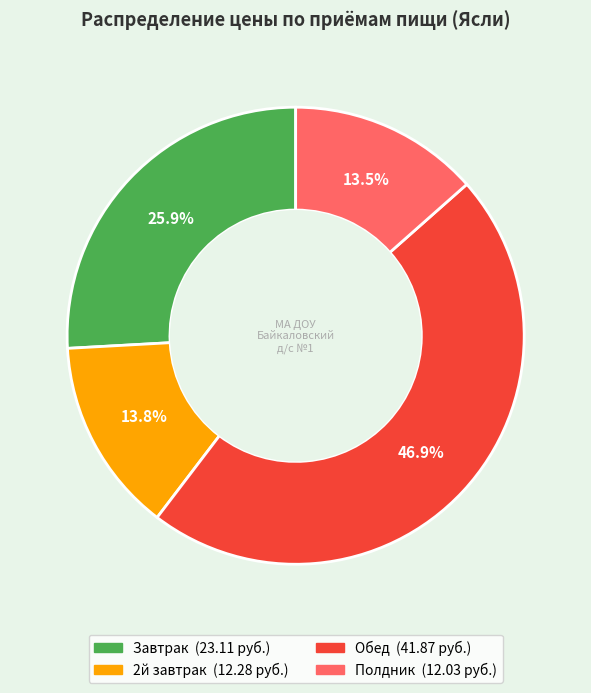

What is the largest slice in the pie chart?

Обед